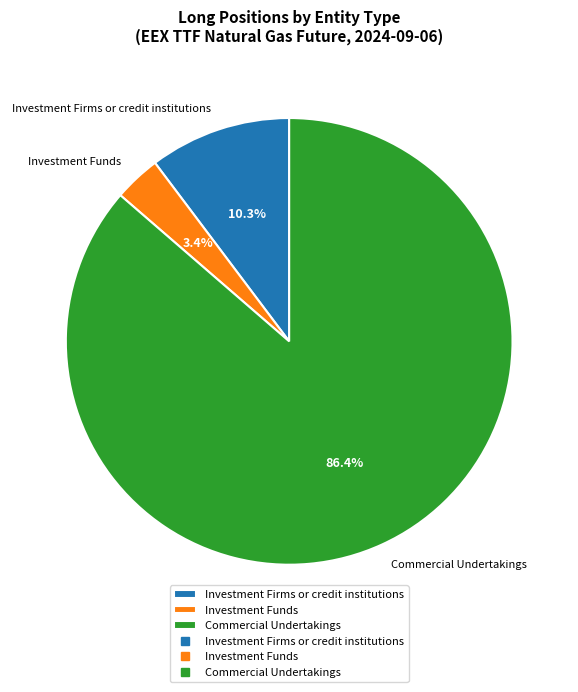

Count the number of slices in the pie.

3